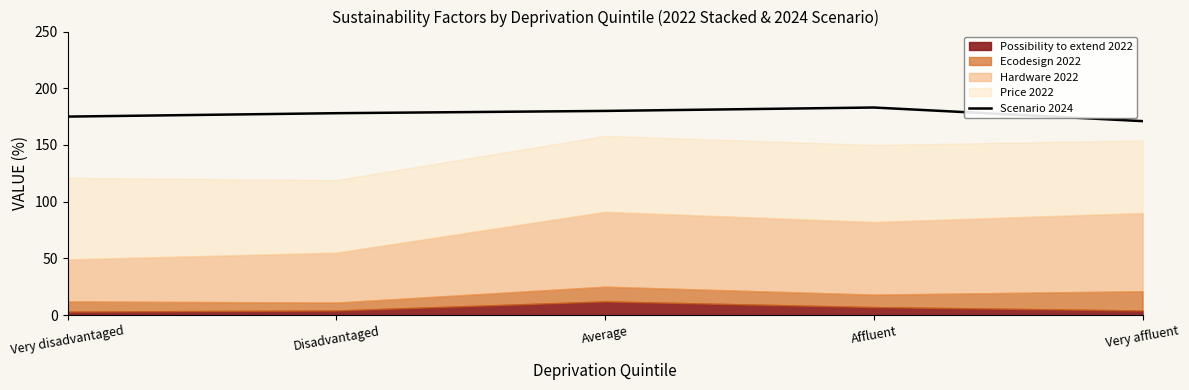

Read the value at Average, to the nearest 5.

180